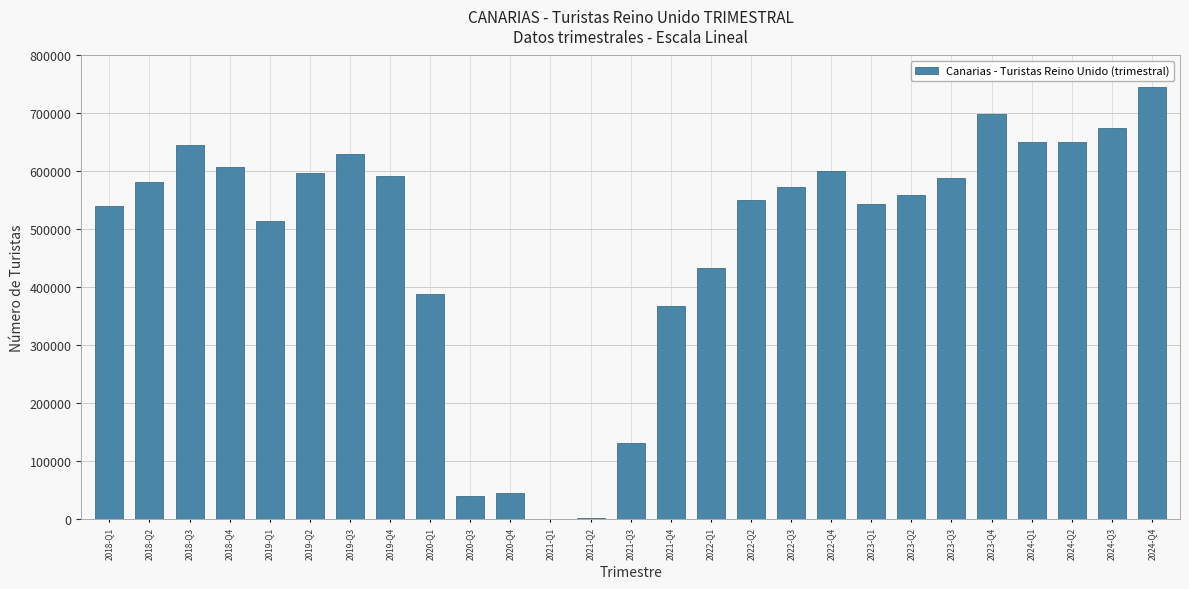

Are the bars grouped side by side (vs. stacked)?

No